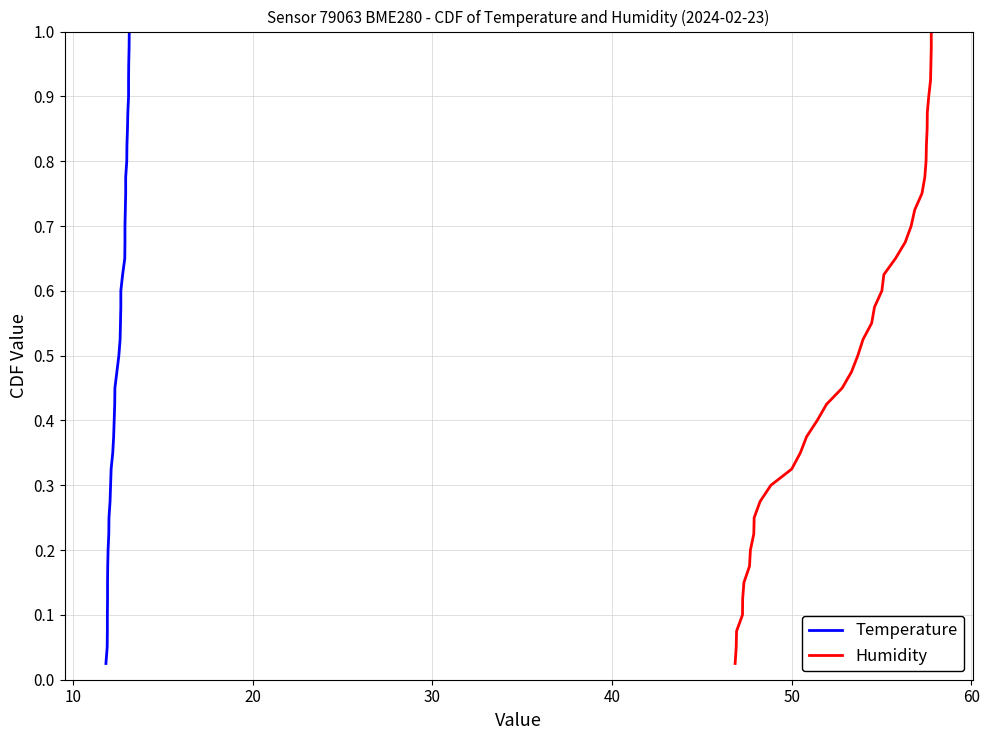

What is the sum of all Humidity values?

20.5